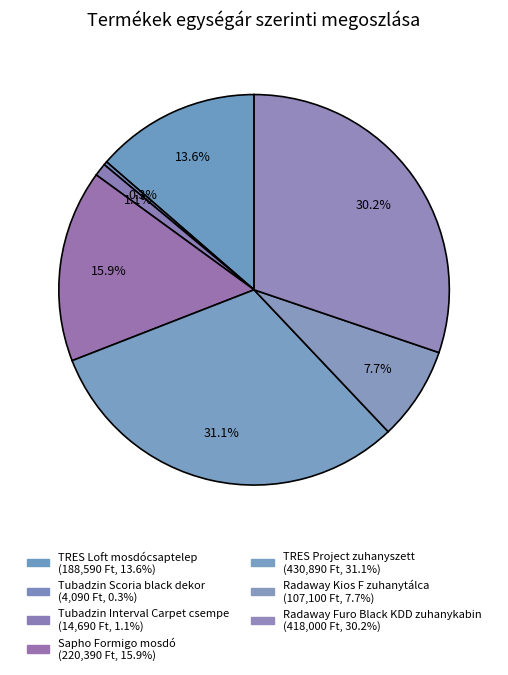

To the nearest percent, what portion does TRES Loft mosdócsaptelep represent?

14%